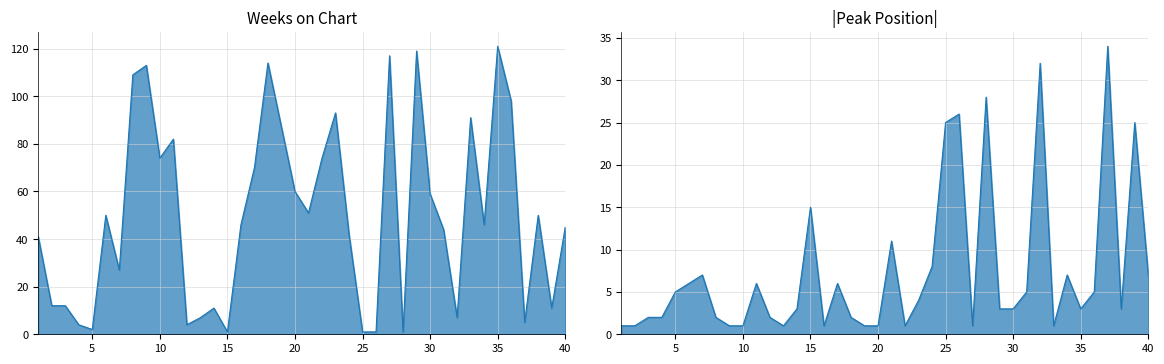

At which label does Weeks on Chart first exceed 46?

6